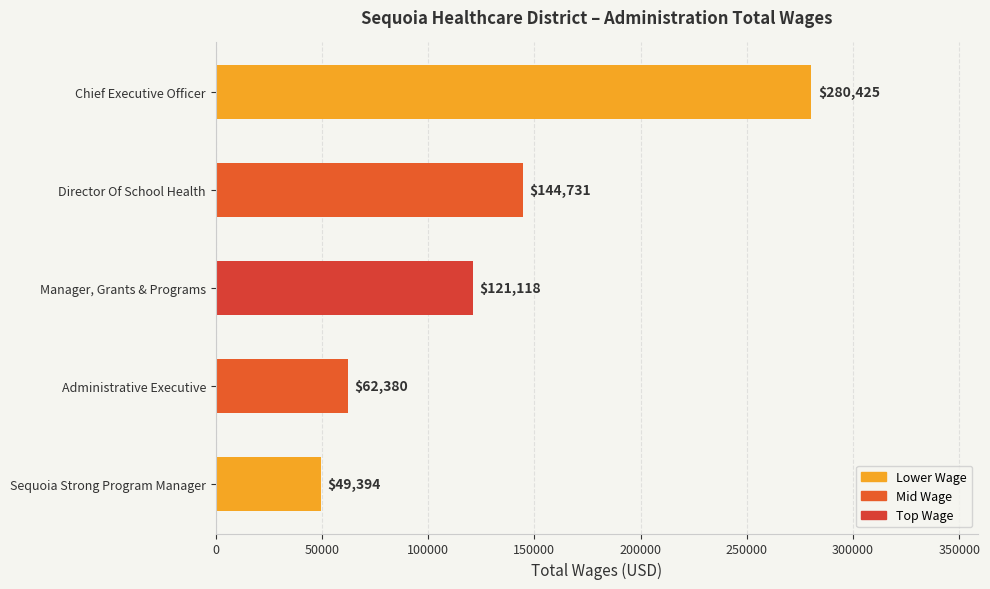

What is the smallest value displayed?

49394